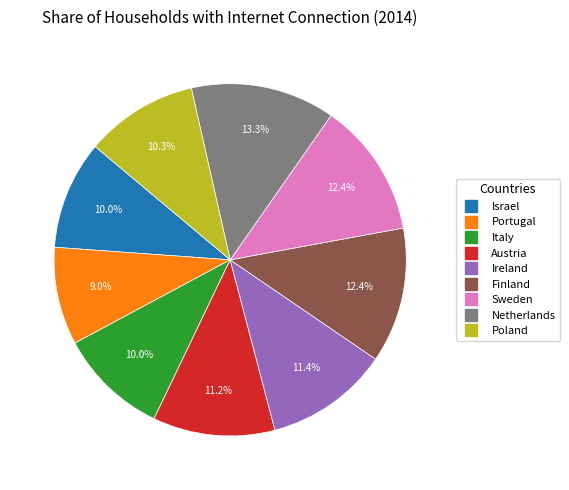

Which category has the smallest portion of the pie?

Portugal